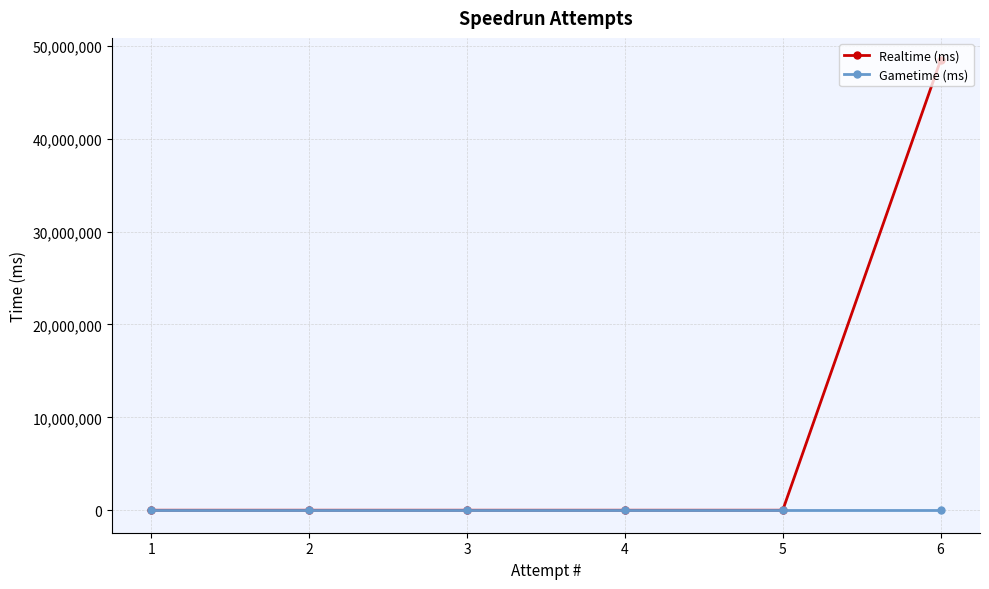

How many series are shown in this chart?

2